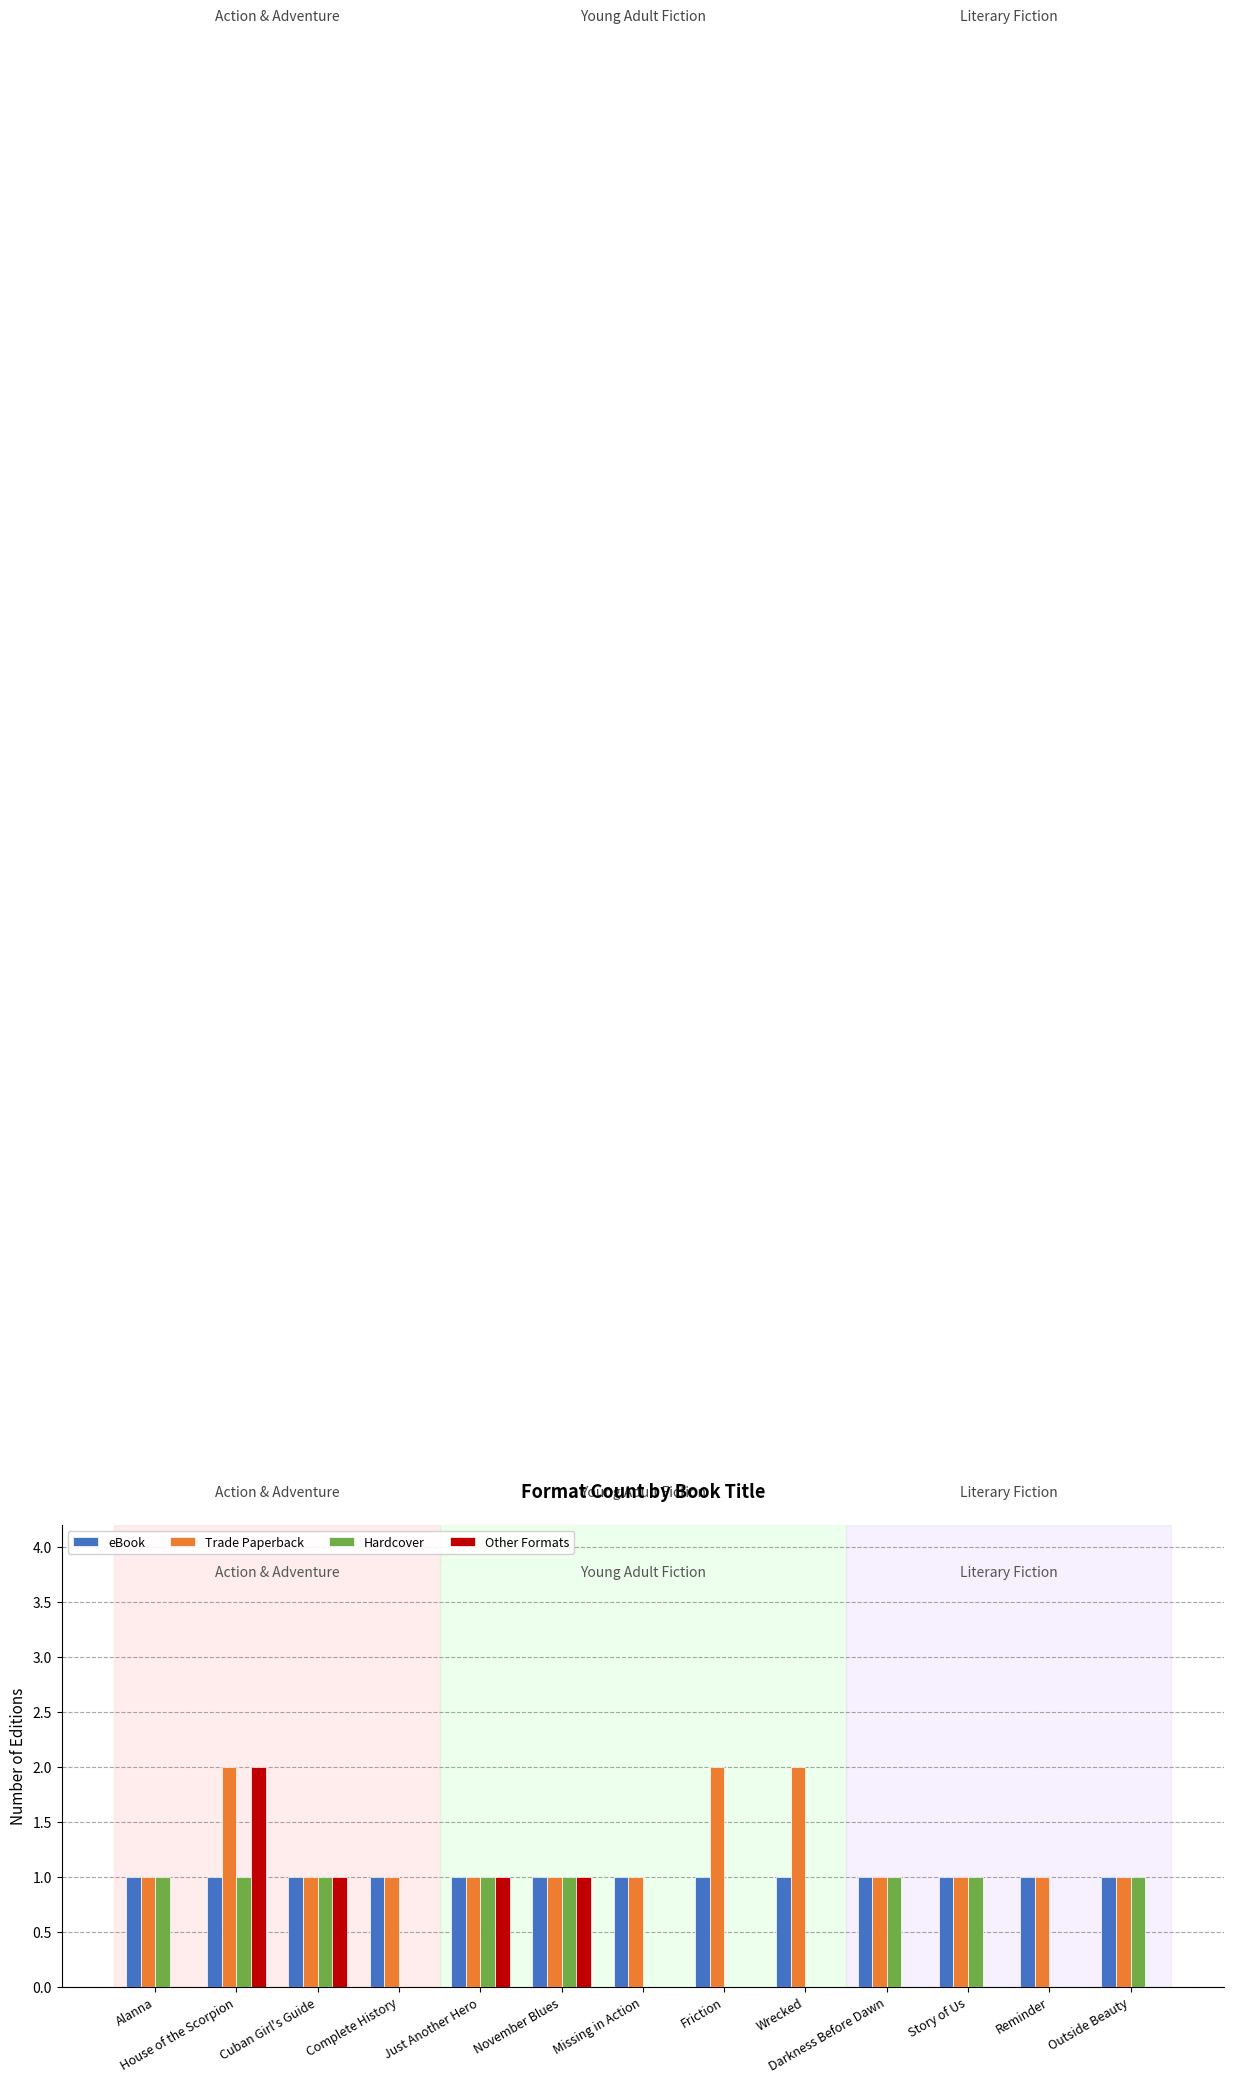

How many categories are shown in the chart?

13